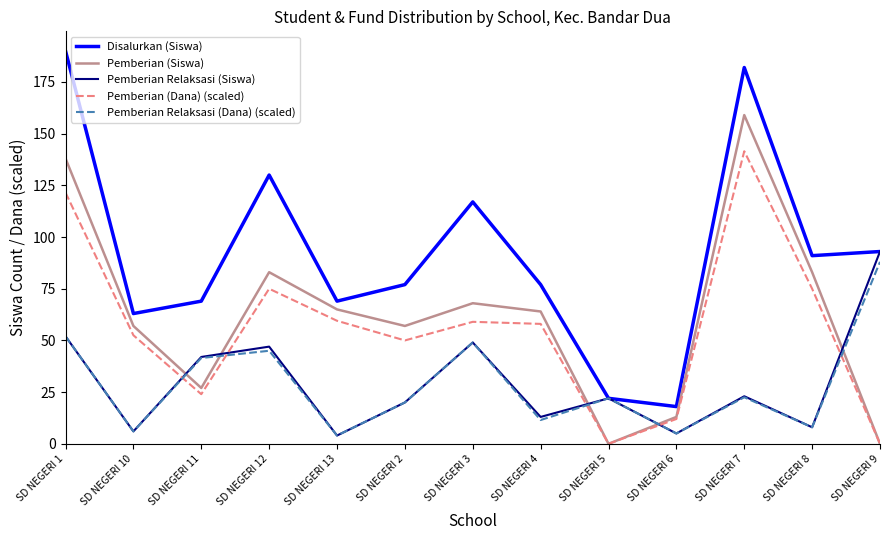

Is the value of Pemberian (Dana) (scaled) at SD NEGERI 10 greater than the value of Disalurkan (Siswa) at SD NEGERI 4?

No